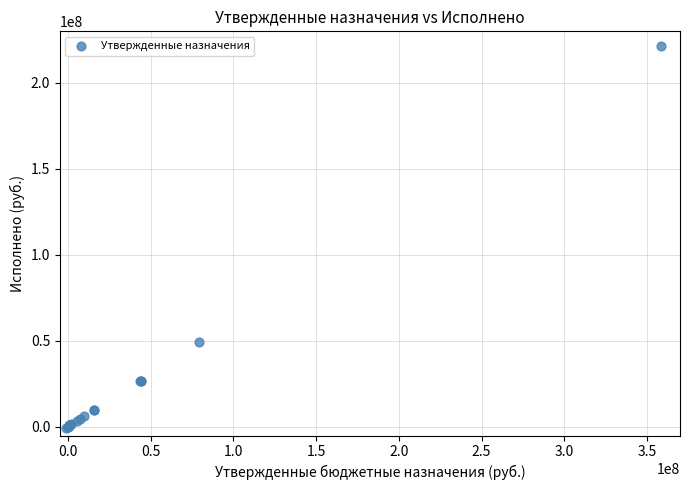

What Y value in the scatter plot is closest to 110211045?

49363584.2